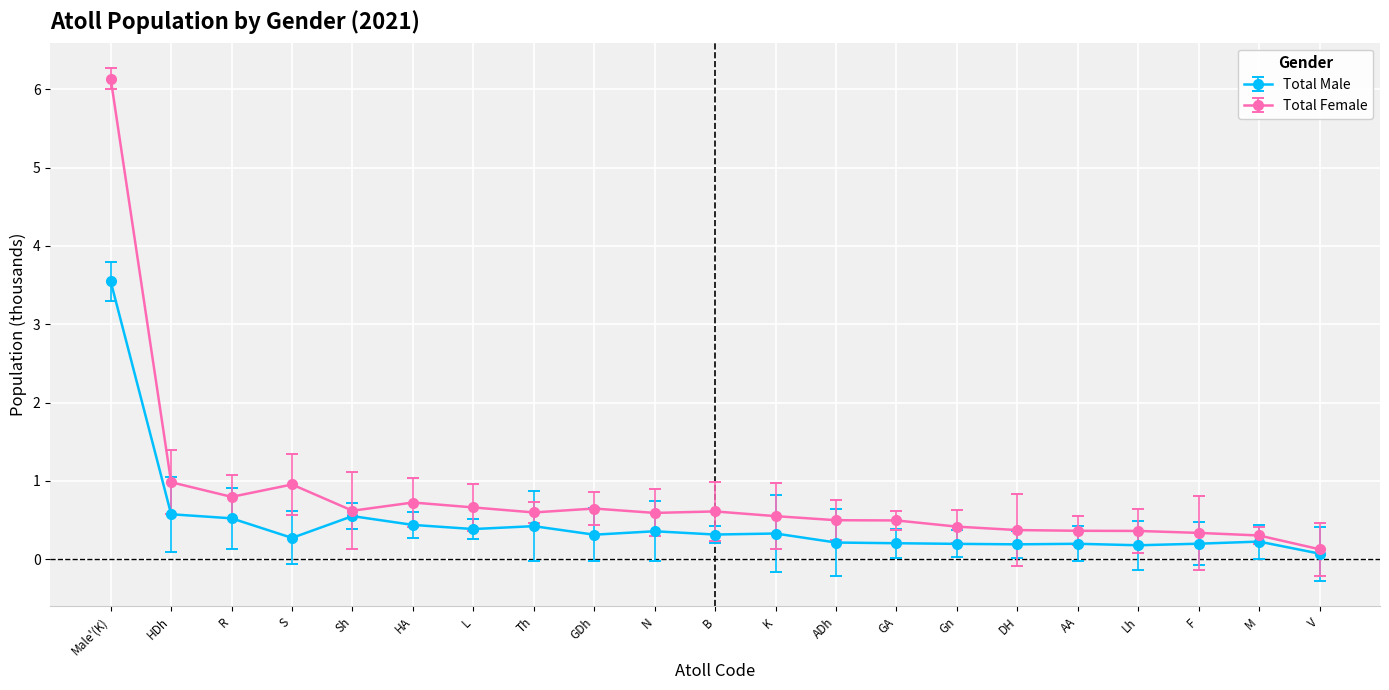

Which category has the lowest value in the Total Female series?

V